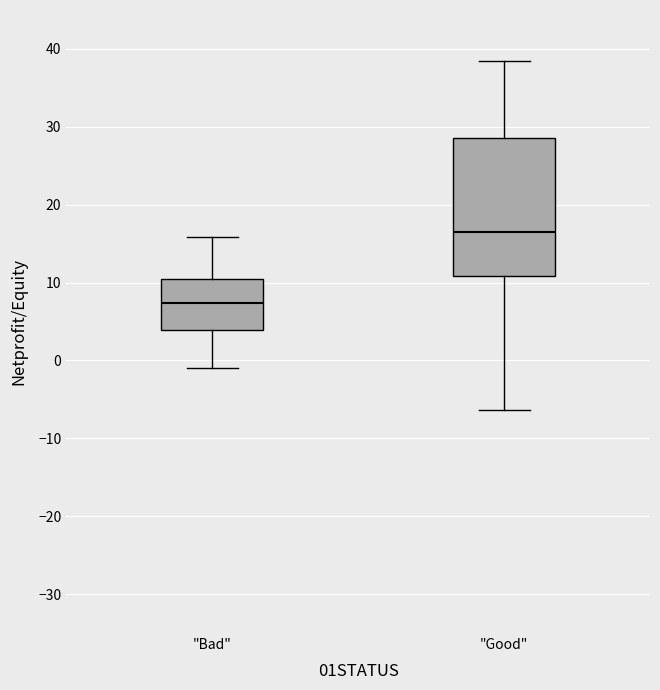

Reading left to right, transcribe this box plot: for each box, give where its median line is, the range the box spans, and where its two whiskers end, as read against the y-axis. The values are not printed on the chart, so give them approximately, as read against the axis.

"Bad": median 7, box 4 to 10, whiskers -1 to 16
"Good": median 16, box 11 to 29, whiskers -6 to 38